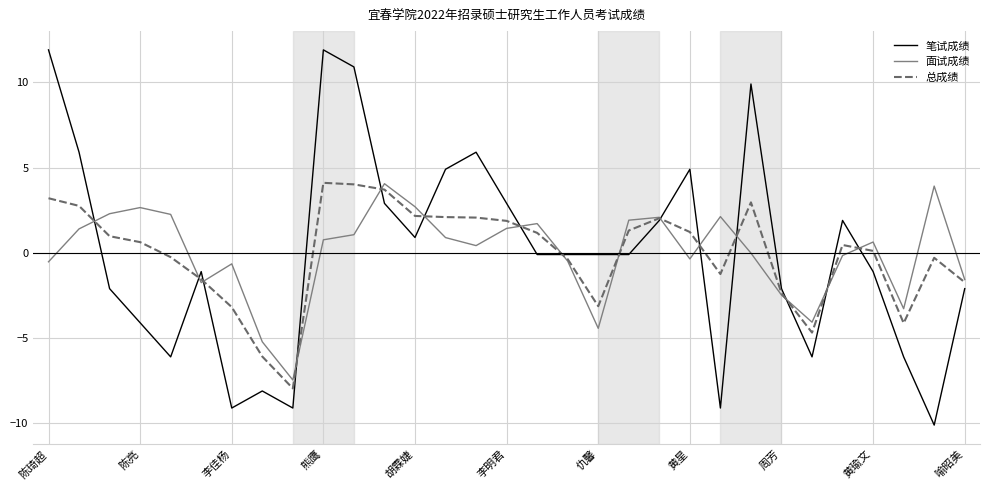

What is the greatest value displayed?

11.9